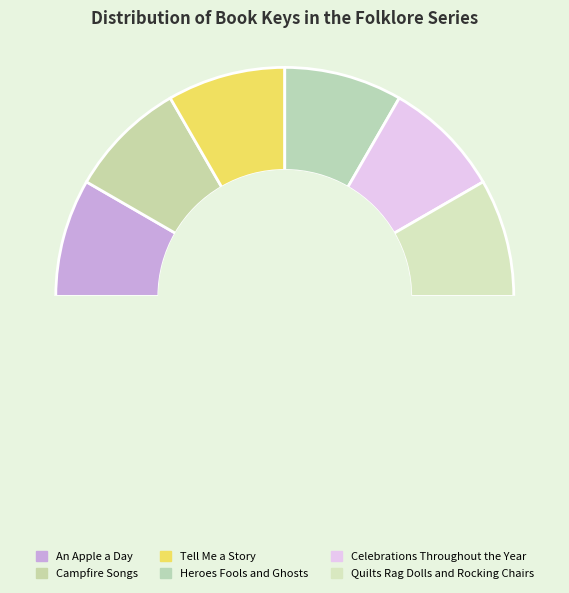

To the nearest percent, what percentage of the pie is Heroes Fools and Ghosts?

17%